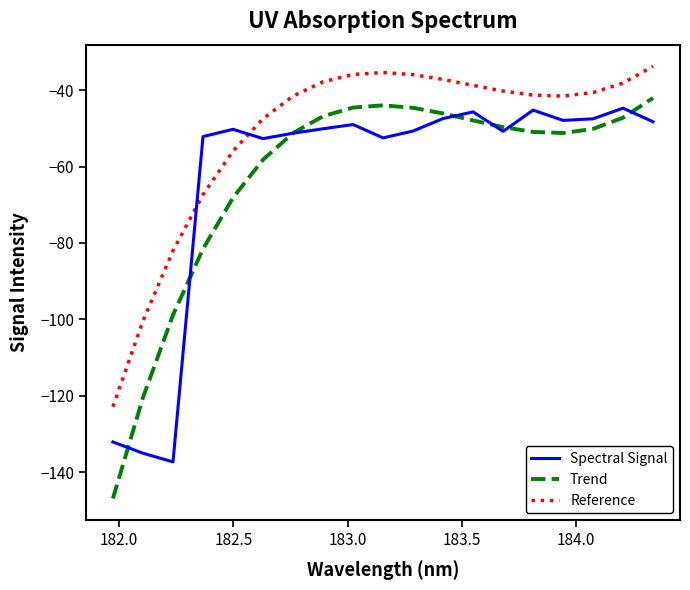

What is the average value of the Trend series?

-62.7